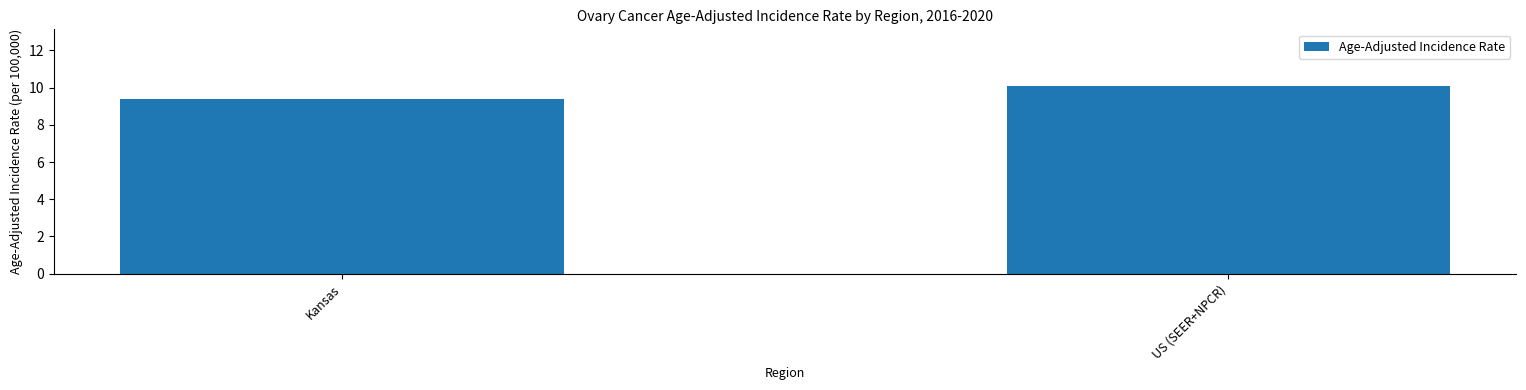

What is the label of the 2nd bar from the right?

Kansas